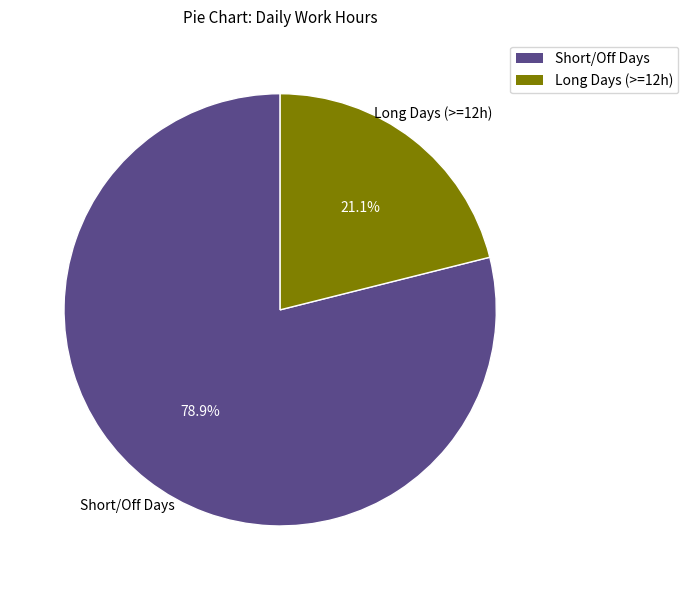

What is the largest slice in the pie chart?

Short/Off Days